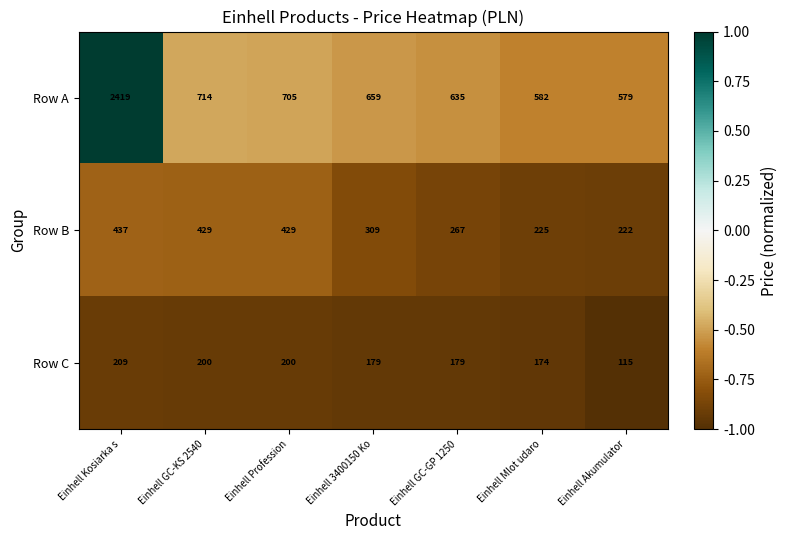

At which label does Row A first exceed 659?

Einhell Kosiarka s